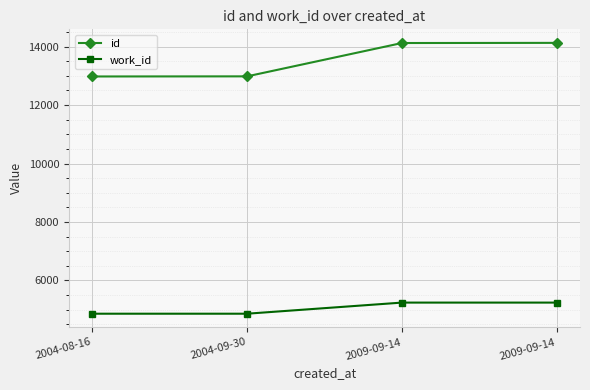

True or false: id and work_id cross at least once.

False